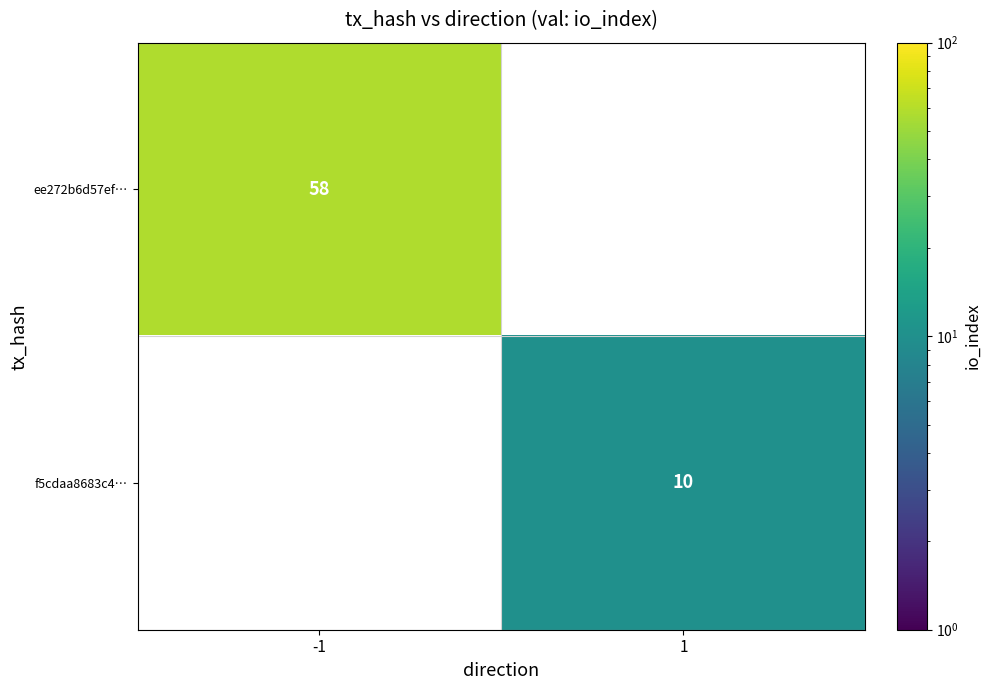

Is it true that ee272b6d57ef… equals 58 at -1?

True